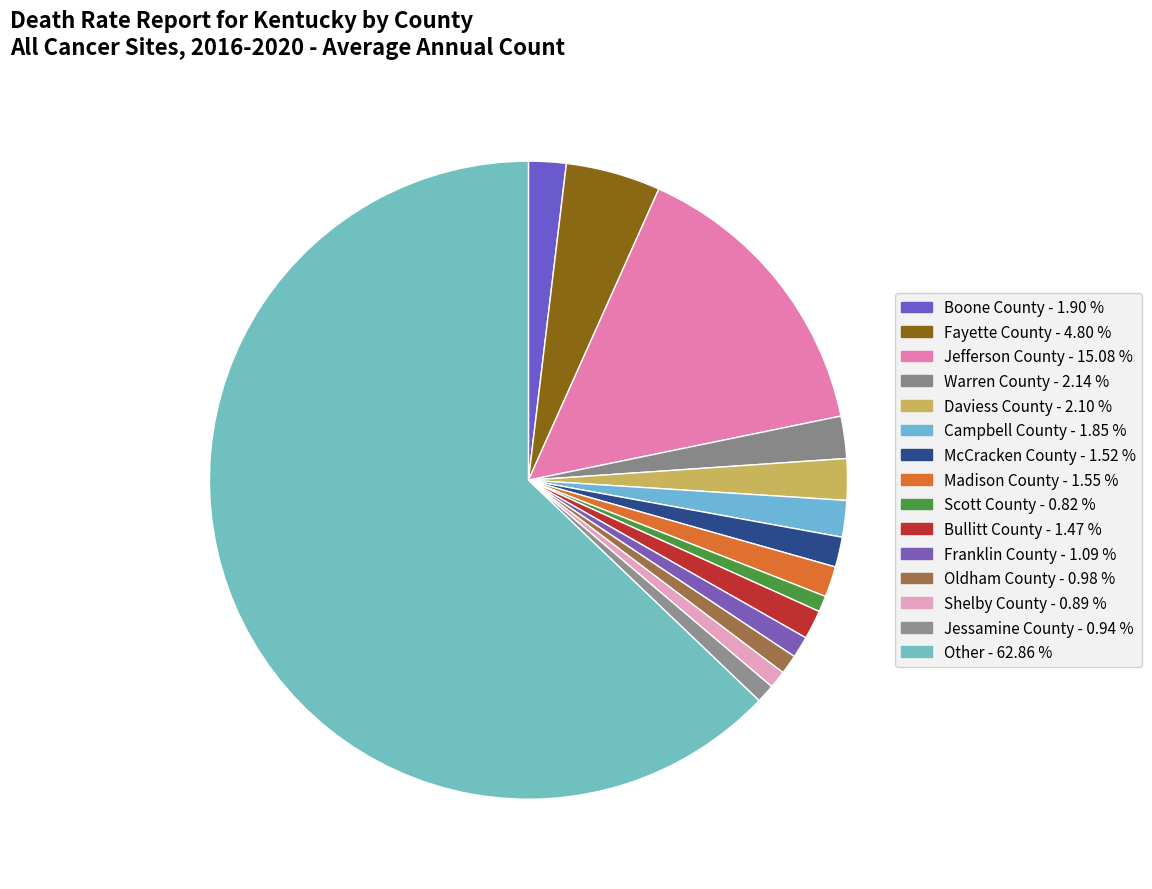

How much of the chart is everything except McCracken County?

98.5%